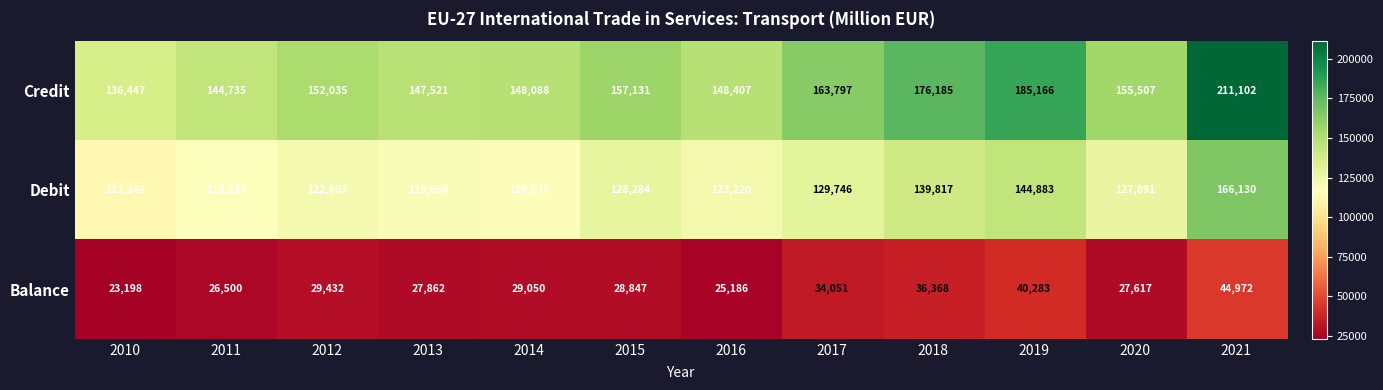

Which series has the largest range (max minus min)?

Credit